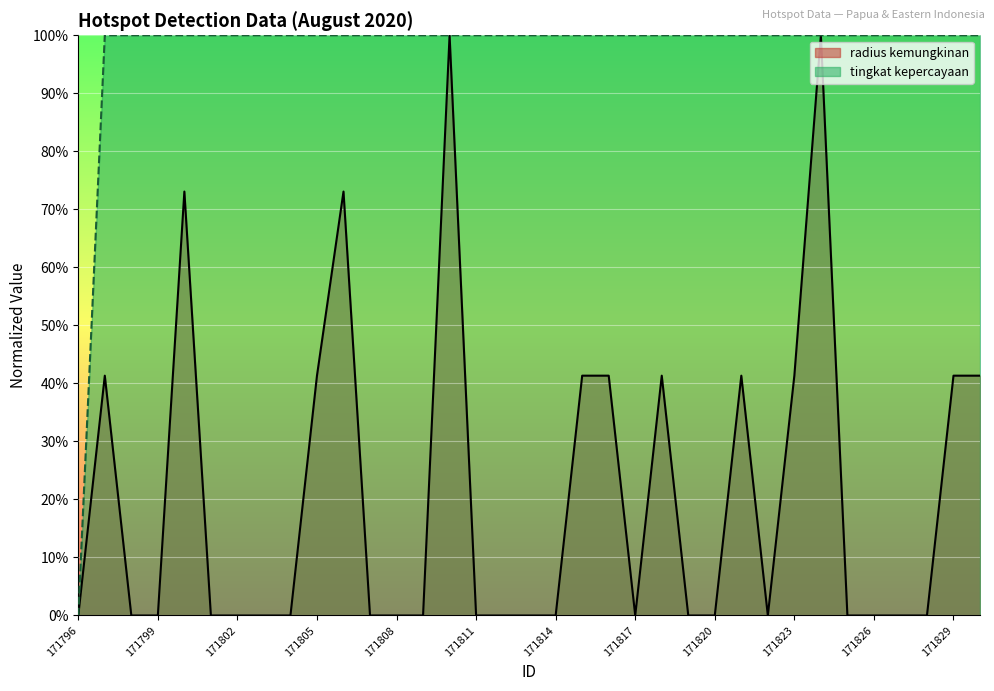

How many lines are shown in the chart?

2